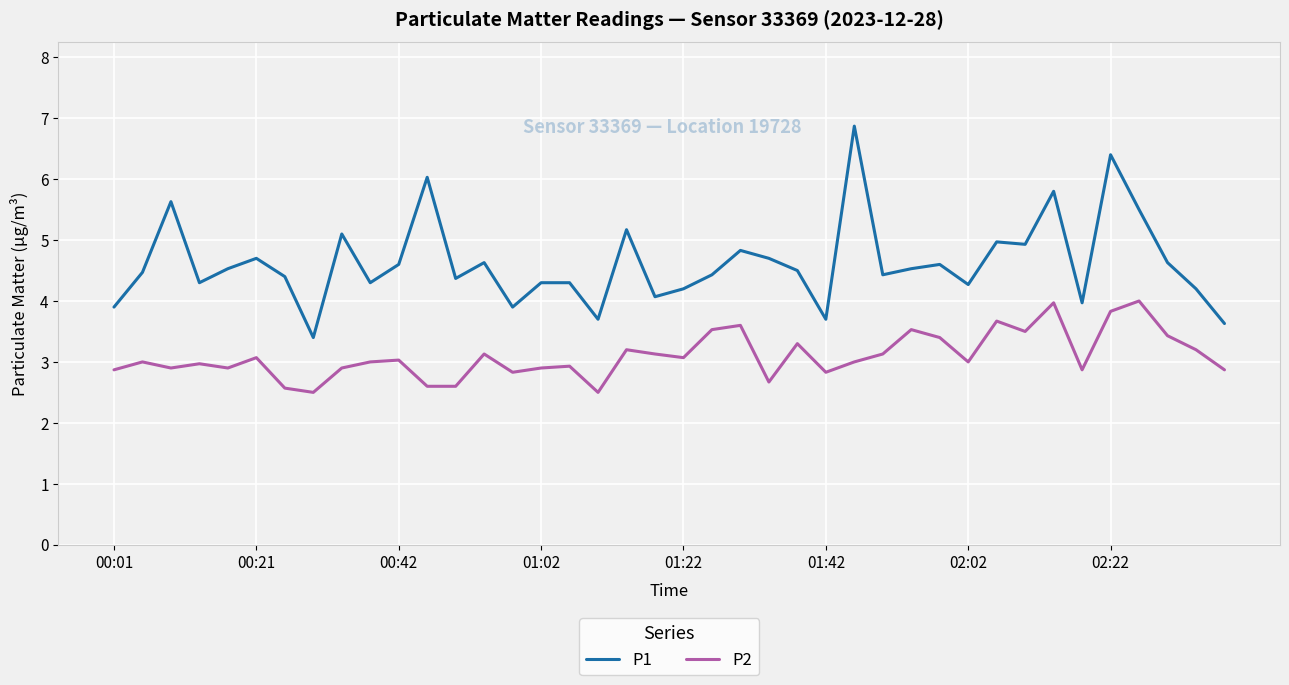

Rank the series by their average value, from lowest to highest.

P2, P1